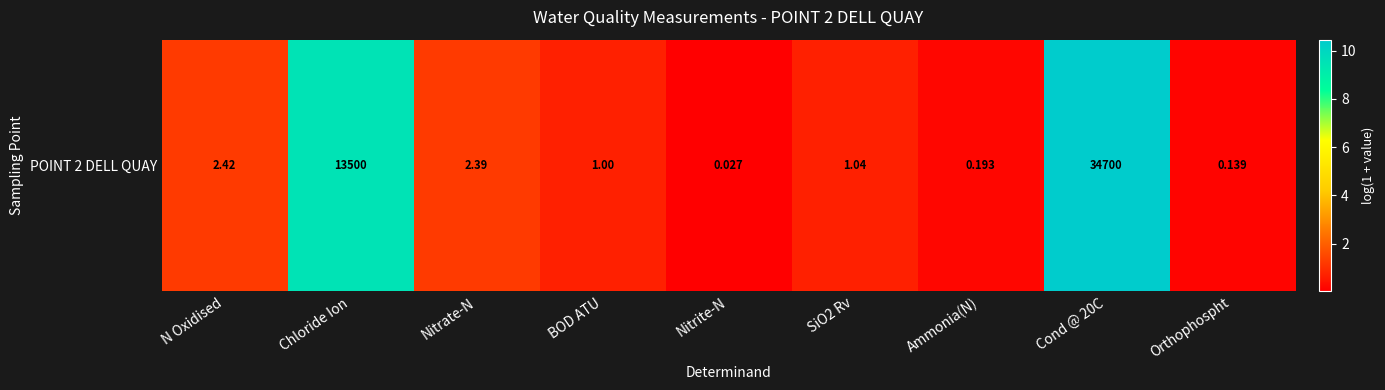

What is the sum of all values?

24.2